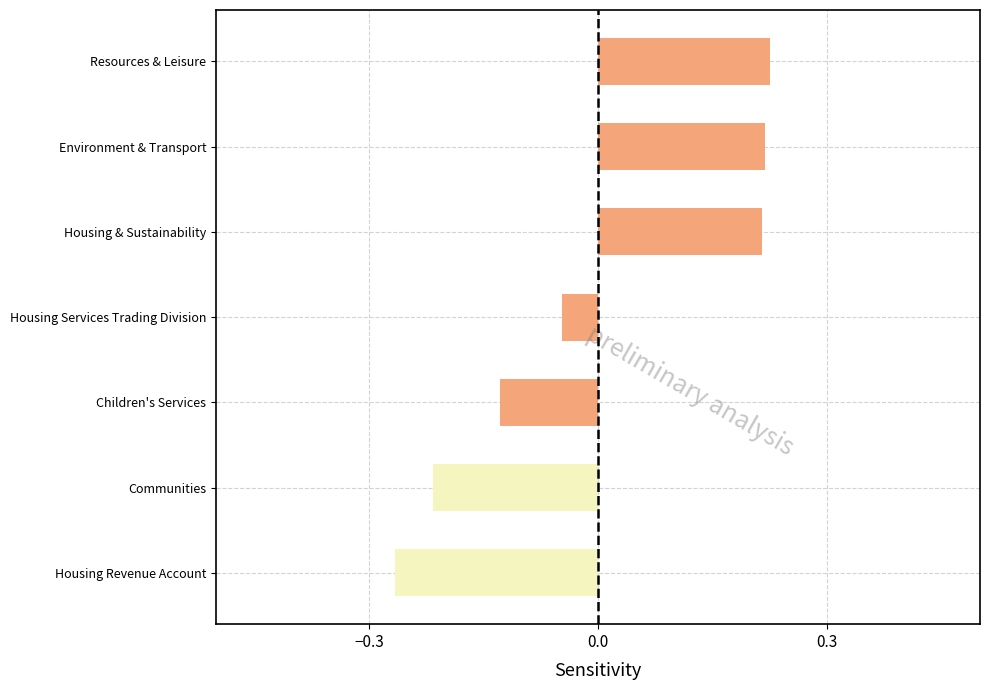

True or false: the data shows 0.3 at Environment & Transport.

False